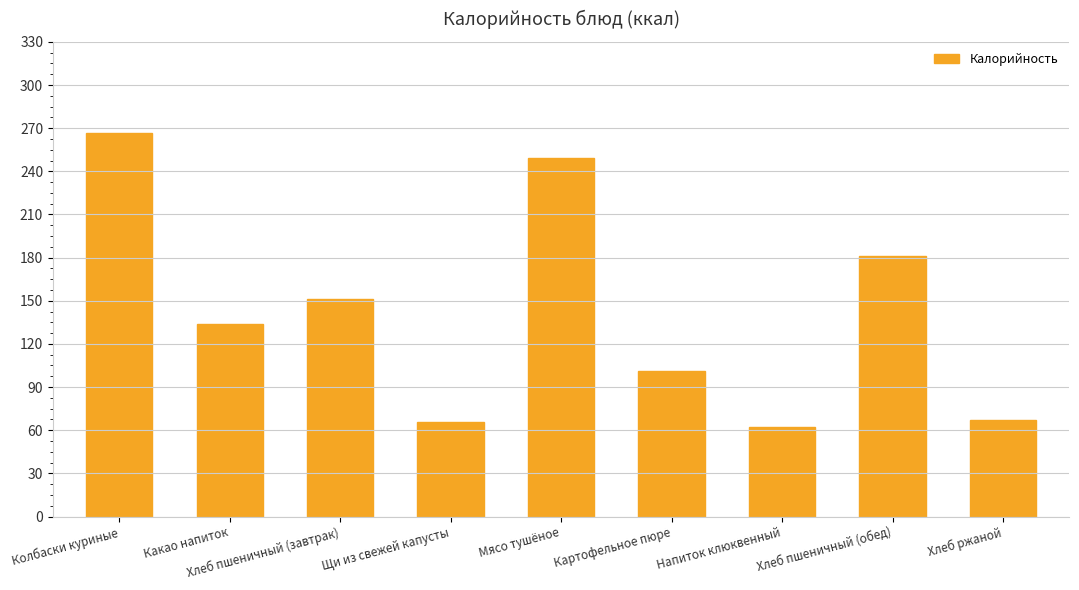

At which category does the chart reach its peak across all series?

Колбаски куриные